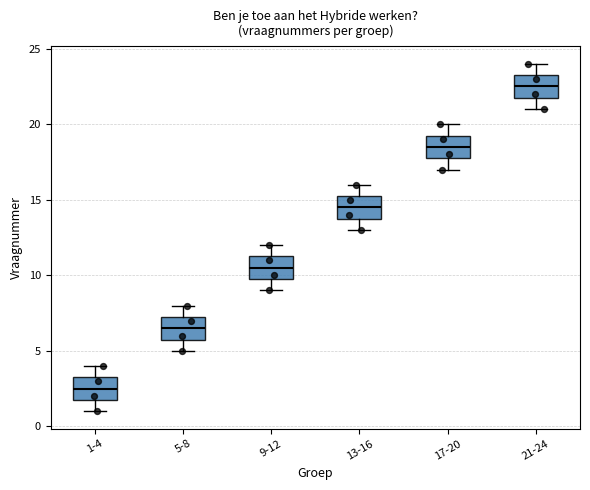

Where does the median line of the box for 17-20 sit on the y-axis? The values are not printed on the chart, so give them approximately, as read against the axis.

18.5